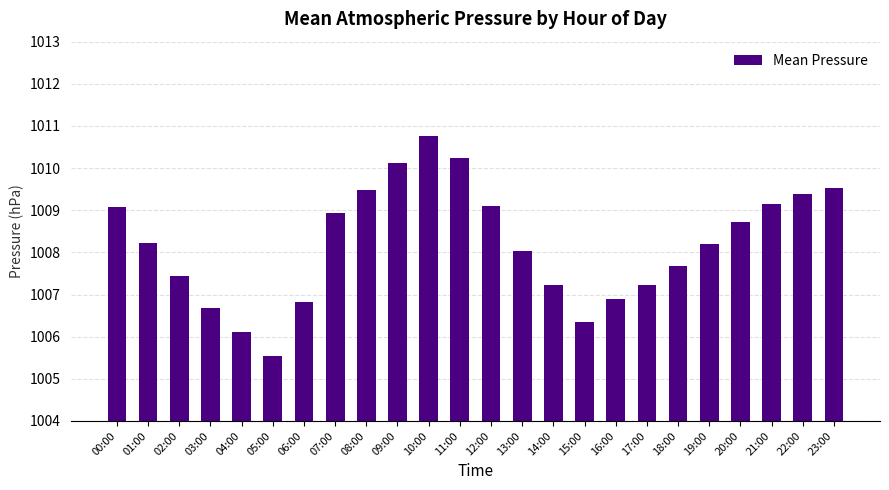

Does the chart contain stacked bars?

No